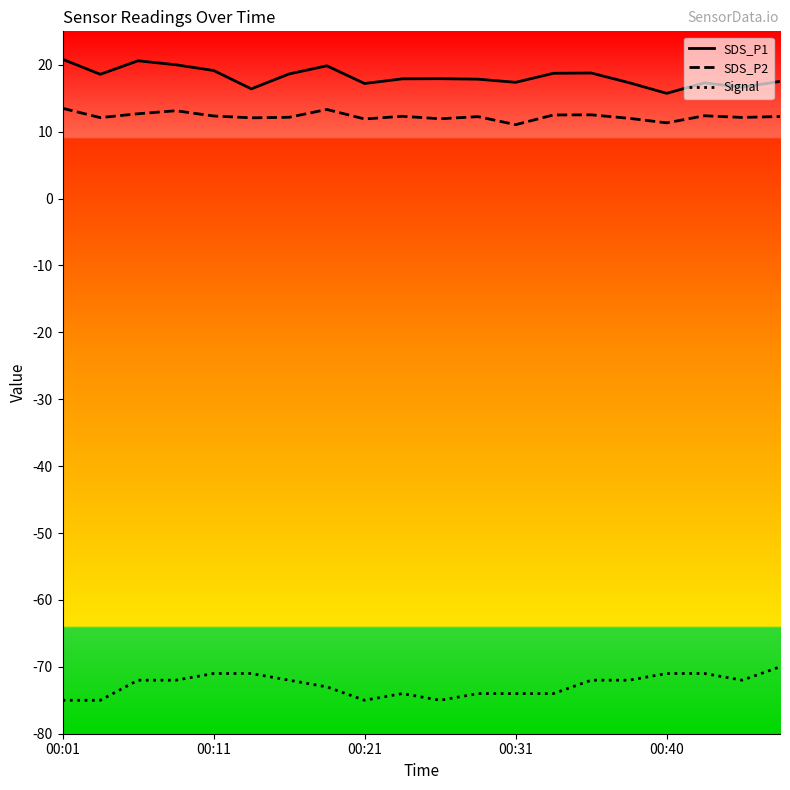

What is the maximum value shown in the chart?

20.8